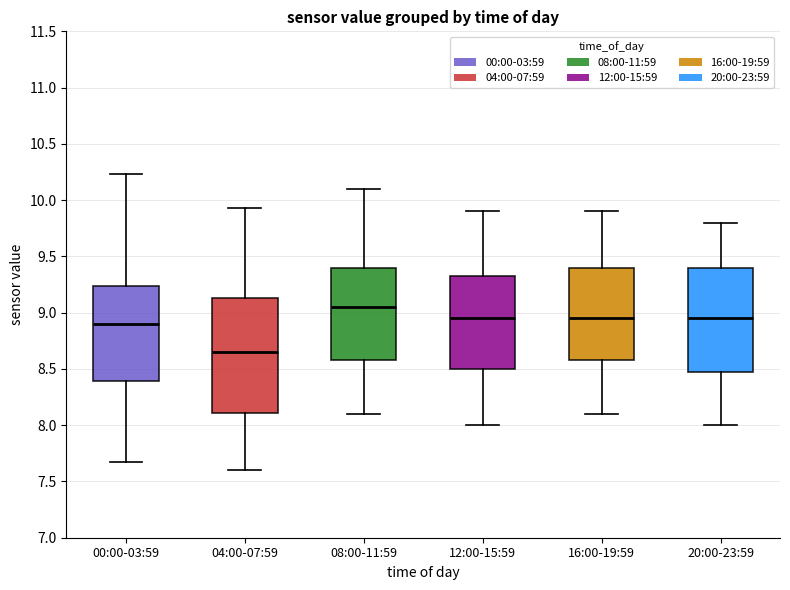

Reading left to right, transcribe this box plot: for each box, give where its median line is, the range the box spans, and where its two whiskers end, as read against the y-axis. The values are not printed on the chart, so give them approximately, as read against the axis.

00:00-03:59: median 8.90, box 8.40 to 9.25, whiskers 7.65 to 10.25
04:00-07:59: median 8.65, box 8.10 to 9.15, whiskers 7.60 to 9.95
08:00-11:59: median 9.05, box 8.60 to 9.40, whiskers 8.10 to 10.10
12:00-15:59: median 8.95, box 8.50 to 9.35, whiskers 8.00 to 9.90
16:00-19:59: median 8.95, box 8.60 to 9.40, whiskers 8.10 to 9.90
20:00-23:59: median 8.95, box 8.50 to 9.40, whiskers 8.00 to 9.80